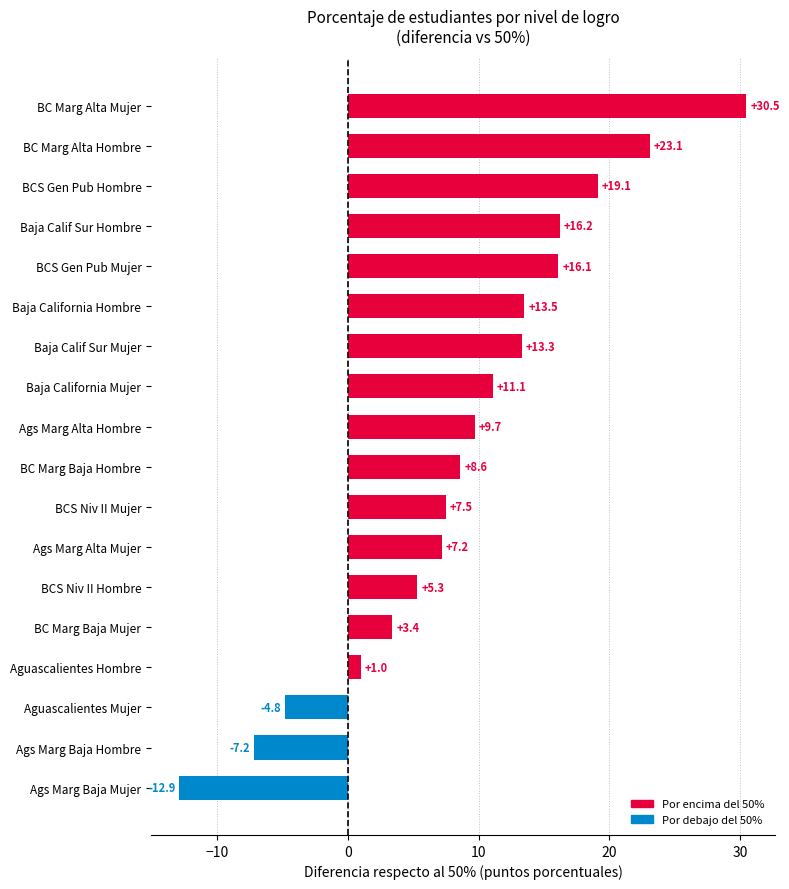

Which label corresponds to the smallest value in the chart?

Ags Marg Baja Mujer